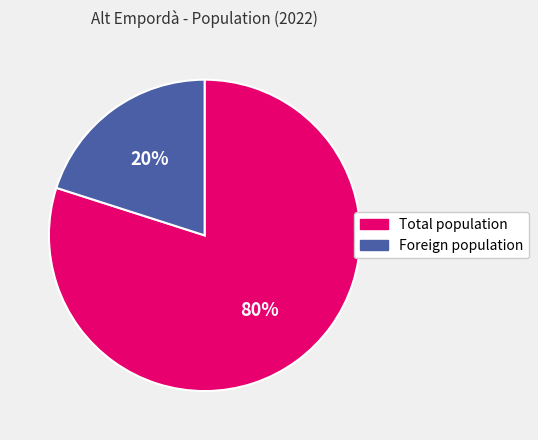

What is the smallest slice in the pie chart?

Foreign population